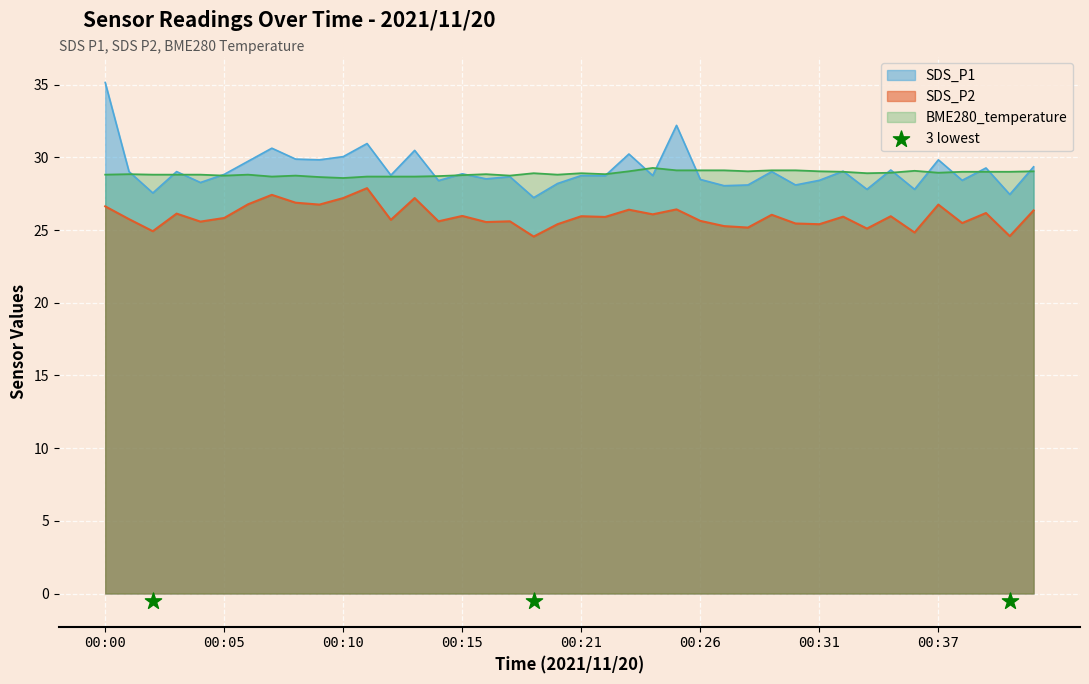

At which category is the sum across all series the highest?

00:00